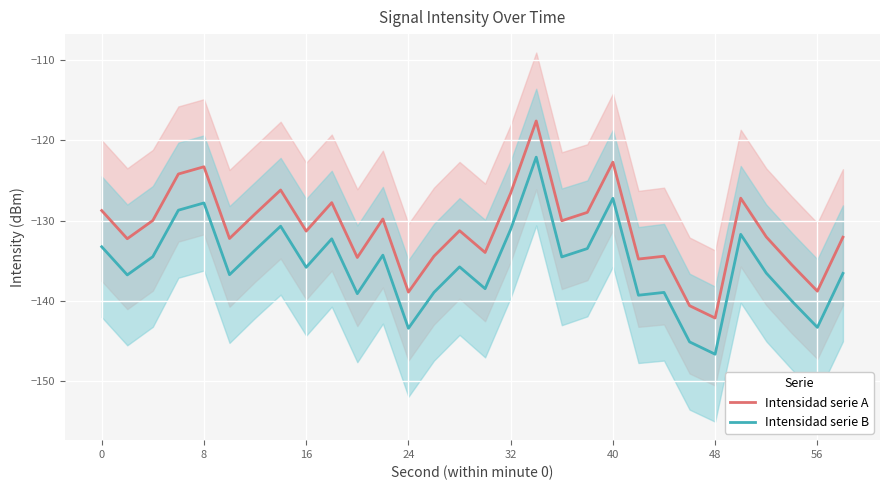

Reading left to right, extract all data points from this chart.

Intensidad serie A: -128.7	-132.2	-130.0	-124.2	-123.3	-132.2	-129.2	-126.2	-131.3	-127.8	-134.6	-129.8	-138.9	-134.4	-131.2	-134.0	-126.6	-117.6	-130.0	-129.0	-122.7	-134.8	-134.4	-140.6	-142.1	-127.2	-132.0	-135.5	-138.8	-132.1
Intensidad serie B: -133.2	-136.7	-134.5	-128.7	-127.8	-136.7	-133.7	-130.7	-135.8	-132.3	-139.1	-134.3	-143.4	-138.9	-135.7	-138.5	-131.1	-122.1	-134.5	-133.5	-127.2	-139.3	-138.9	-145.1	-146.6	-131.7	-136.5	-140.0	-143.3	-136.6